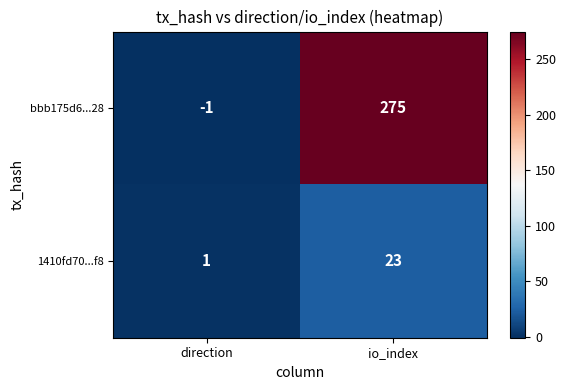

Where is 1410fd70...f8 nearest to the value 12?

direction